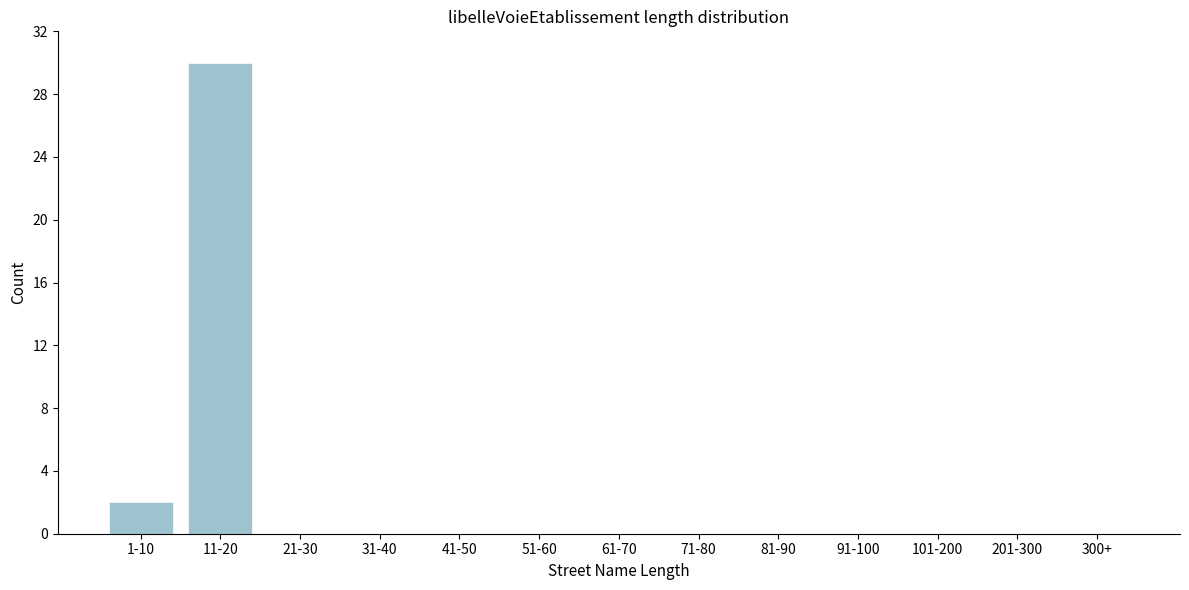

Reading left to right, list all the values displayed in this chart.

1-10=2	11-20=30	21-30=0	31-40=0	41-50=0	51-60=0	61-70=0	71-80=0	81-90=0	91-100=0	101-200=0	201-300=0	300+=0